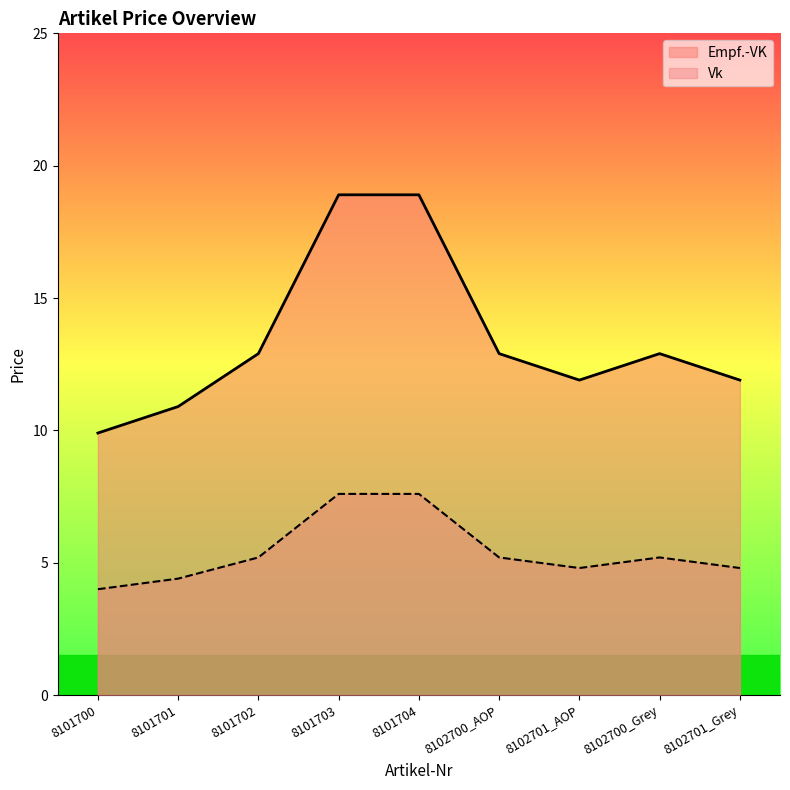

Rank the series at 8102701_Grey from highest to lowest value.

Empf.-VK, Vk